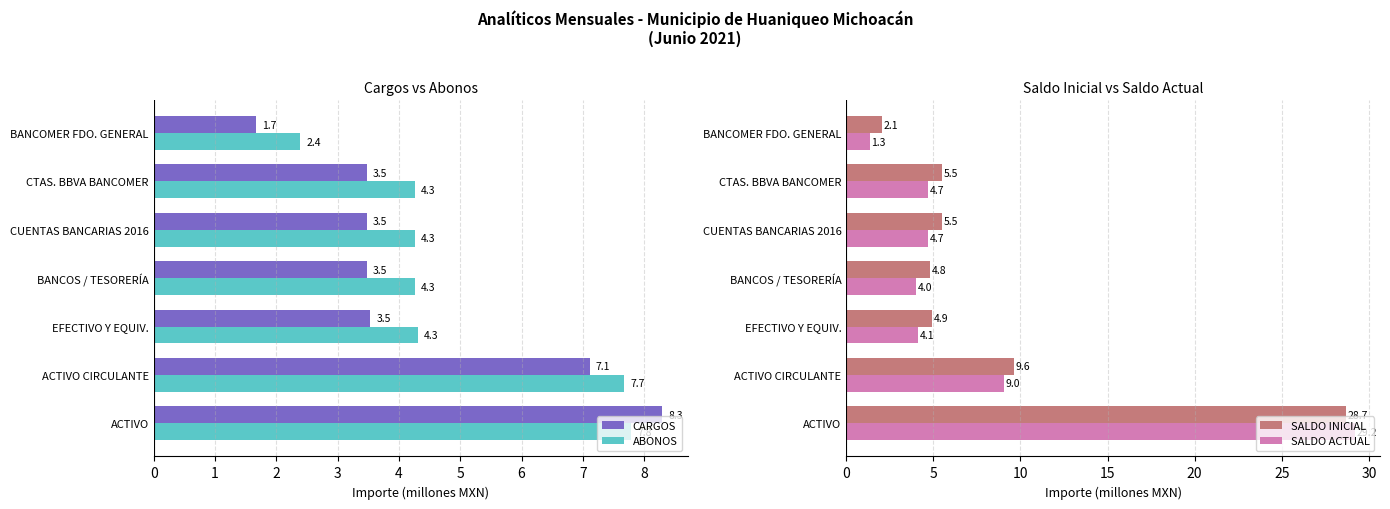

What is the value of the CARGOS bar at the 3rd from the left?

3.5